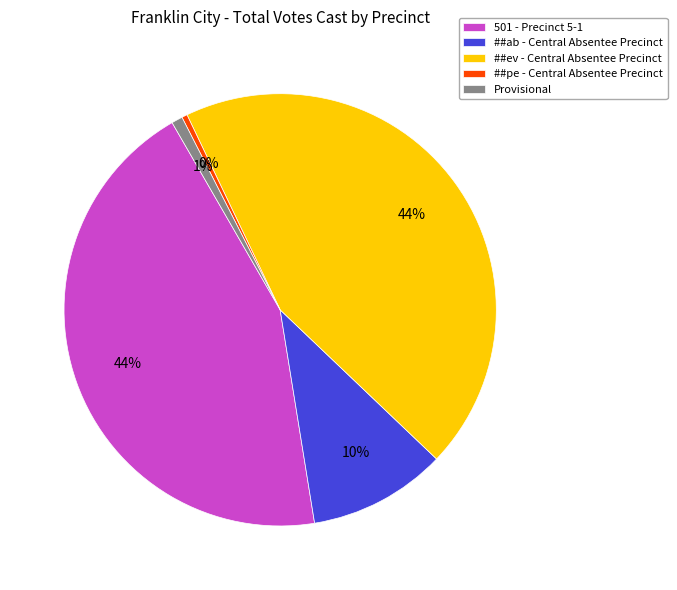

True or false: 501 - Precinct 5-1 accounts for 44% of the total.

True